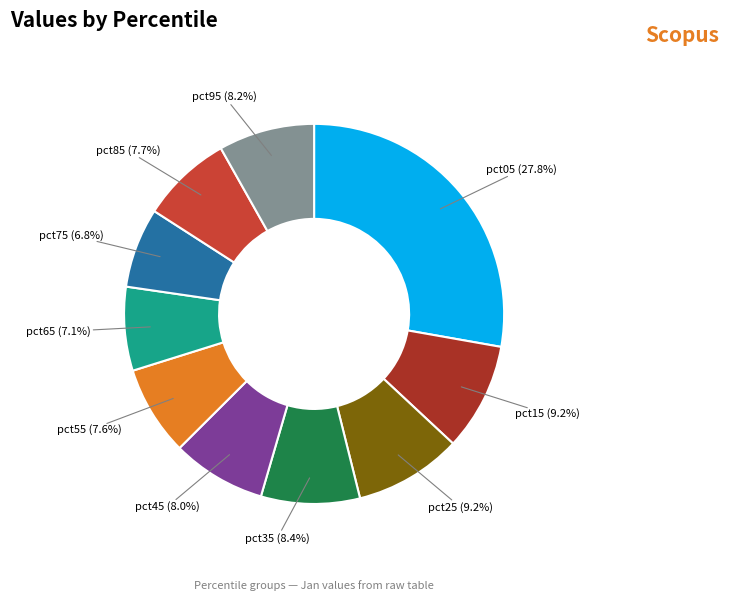

What portion of the pie excludes pct55?

92.4%